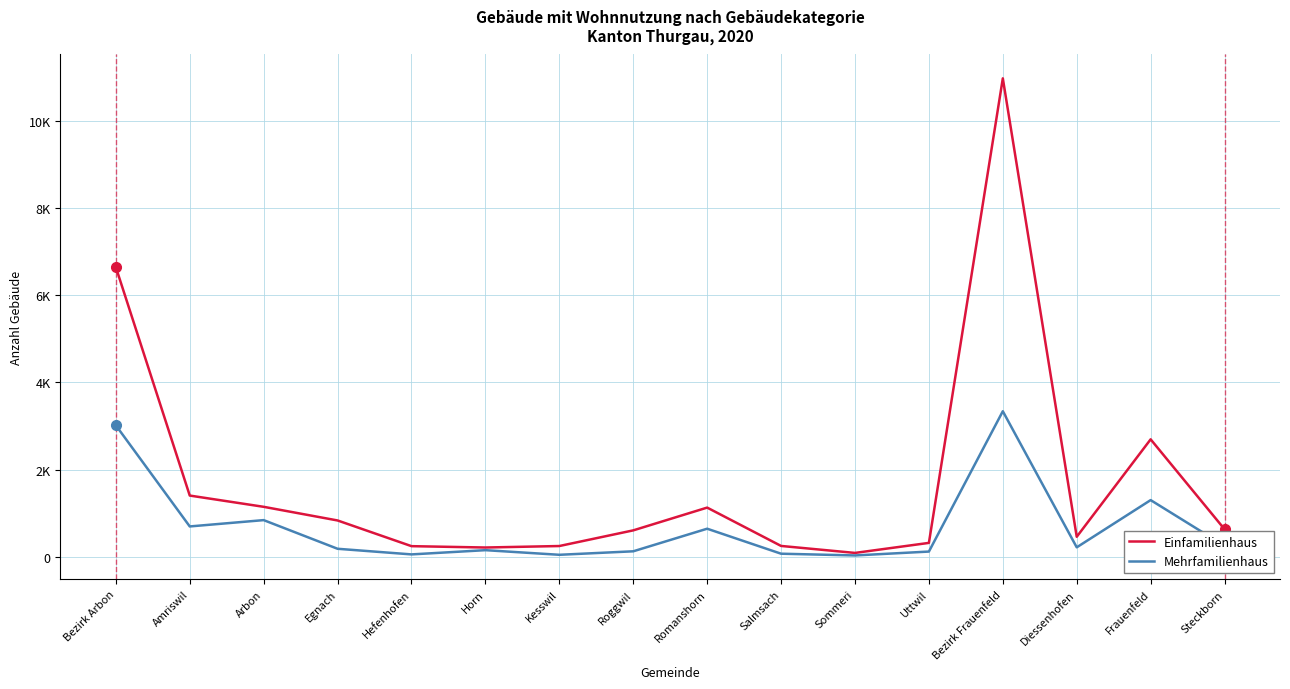

What is the label of the 9th point from the right?

Roggwil